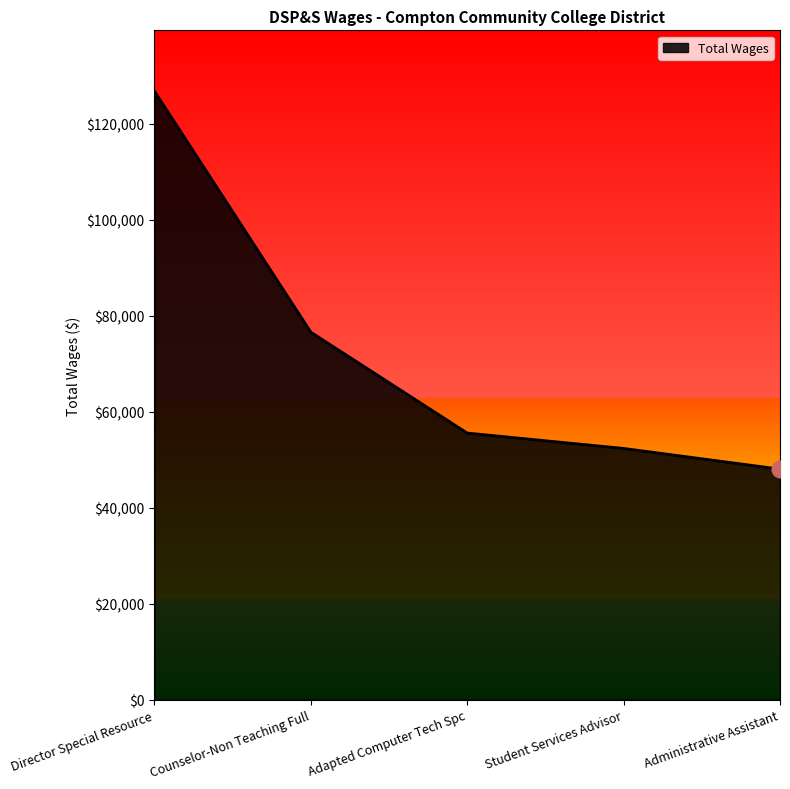

List the labels in order of value, largest first.

Director Special Resource, Counselor-Non Teaching Full, Adapted Computer Tech Spc, Student Services Advisor, Administrative Assistant